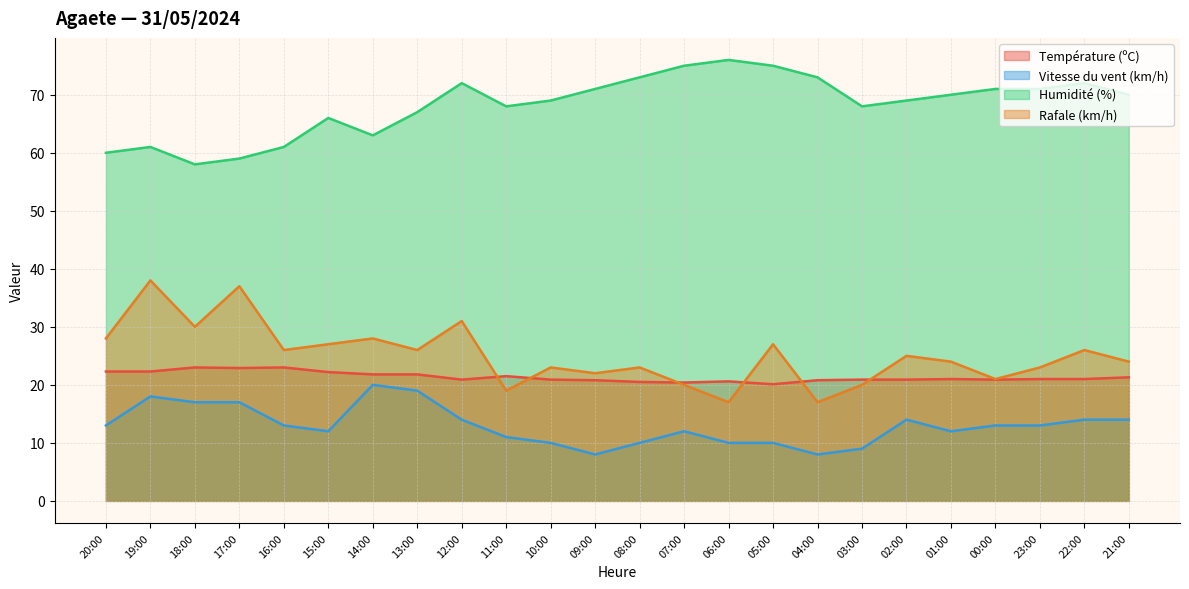

What position from the left is 10:00?

11